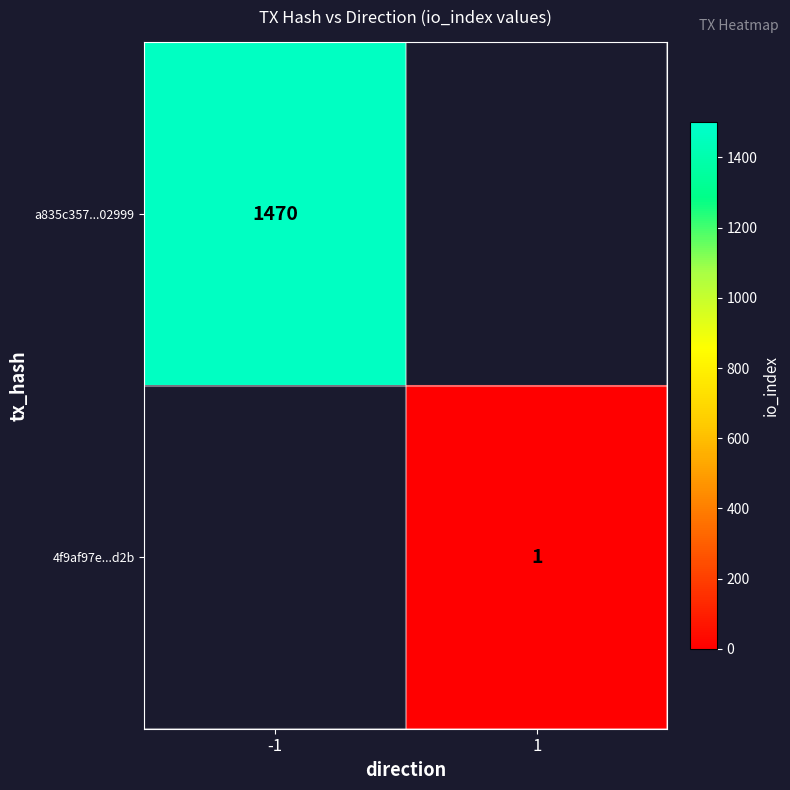

Is it true that 4f9af97e...d2b equals 0 at 1?

False